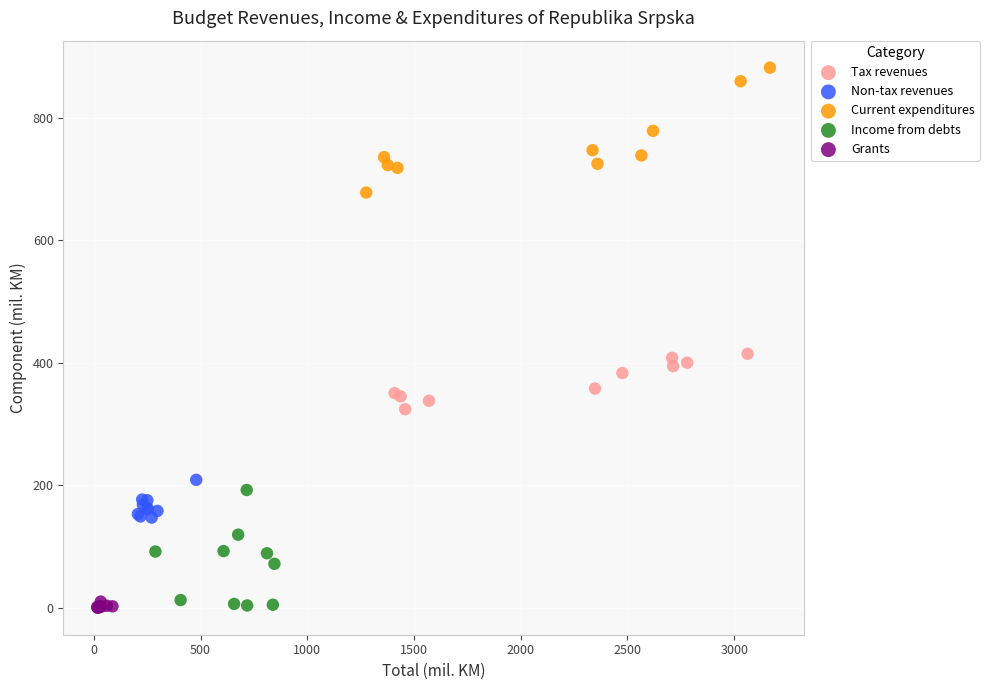

Which series contains the highest Y value?

Current expenditures